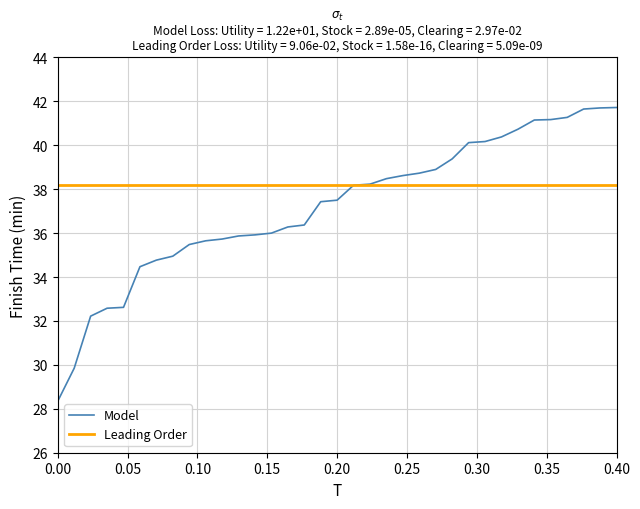

Which series has the largest range (max minus min)?

Model